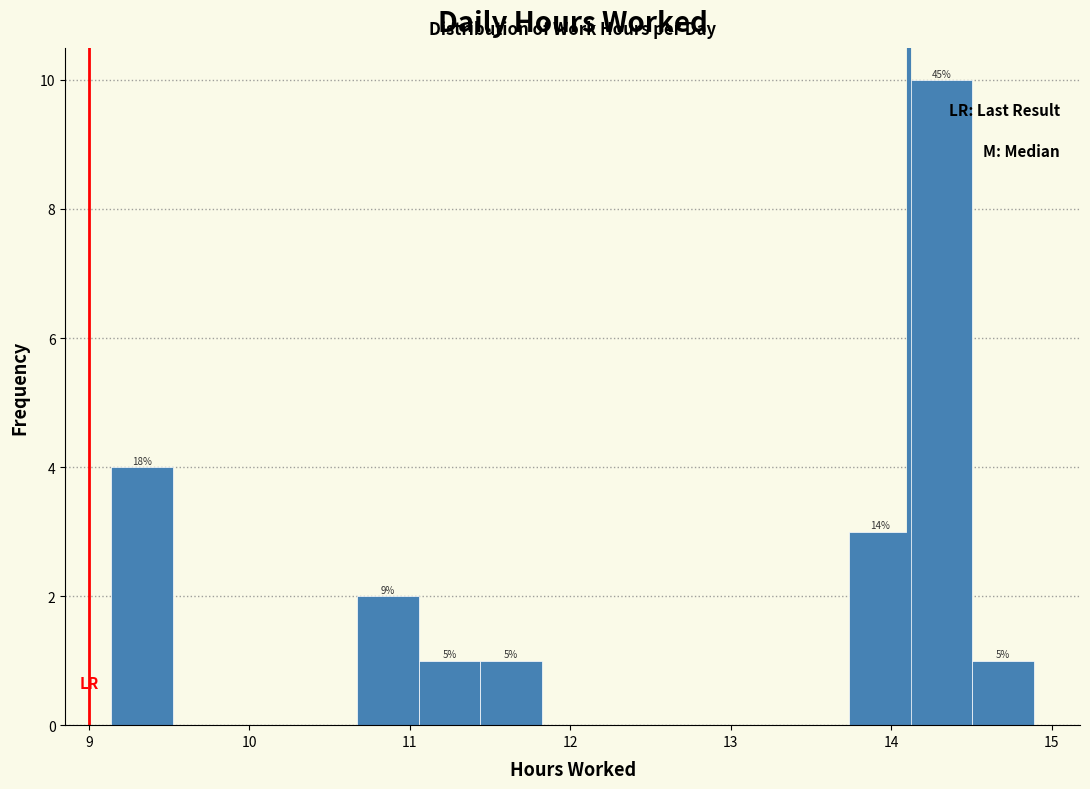

Read against the x-axis, roughly where is the centre of the tallest bar?

14.3